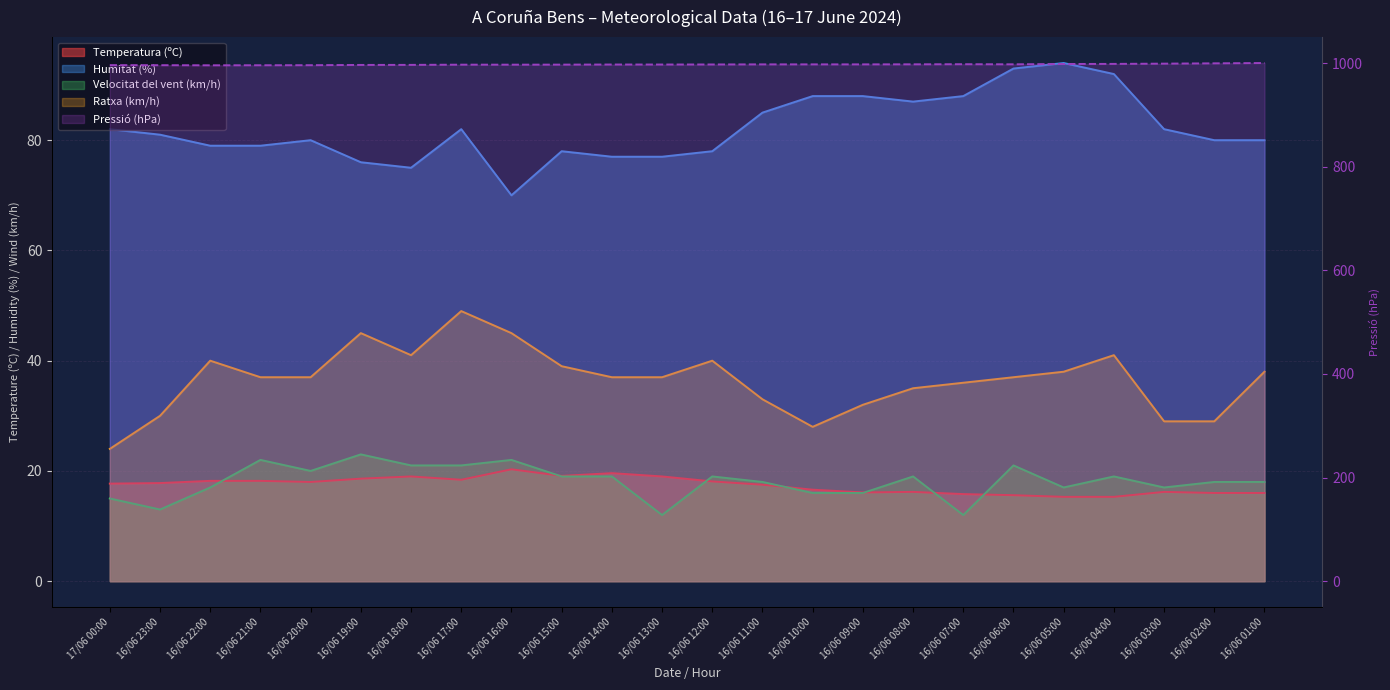

At 16/06 03:00, list the series in order from largest to smallest.

Pressió (hPa), Humitat (%), Ratxa (km/h), Velocitat del vent (km/h), Temperatura (ºC)